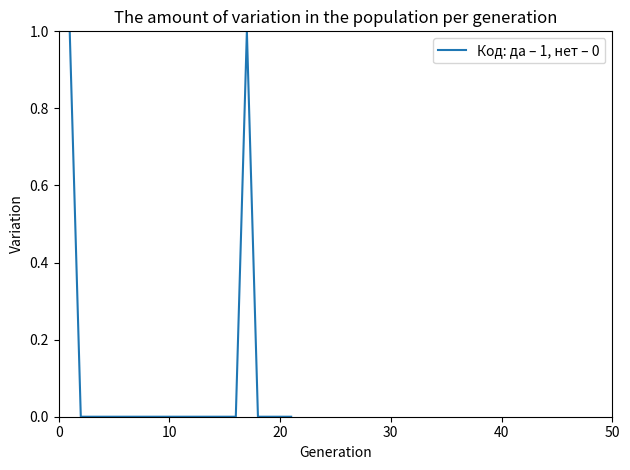

Reading left to right, what are all the values shown in this chart?

1	0	0	0	0	0	0	0	0	0	0	0	0	0	0	0	1	0	0	0	0